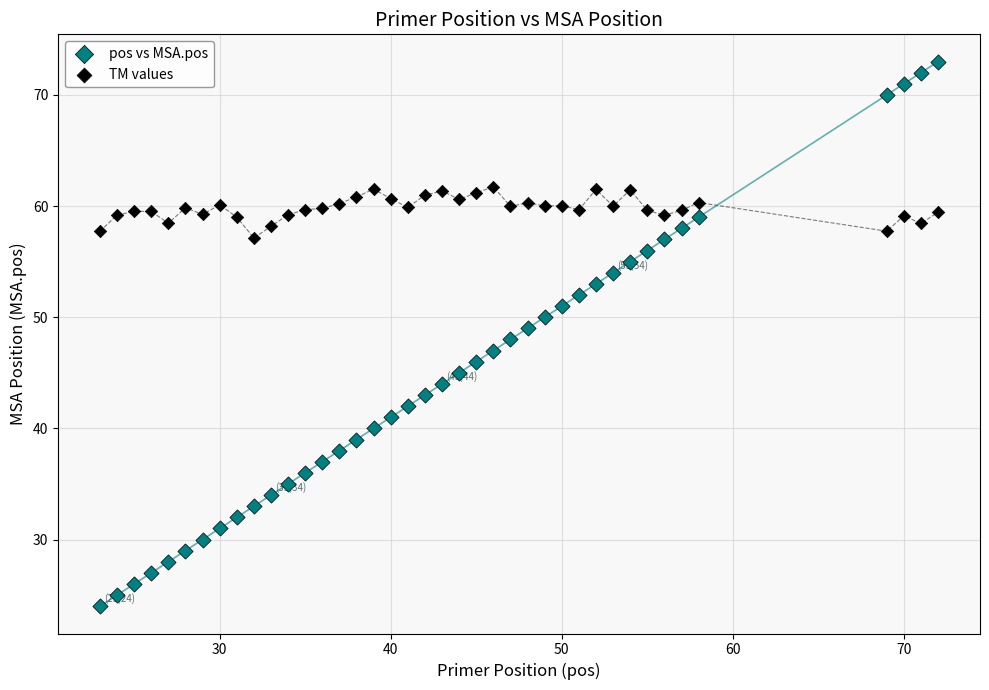

Which series reaches the minimum Y coordinate?

pos vs MSA.pos